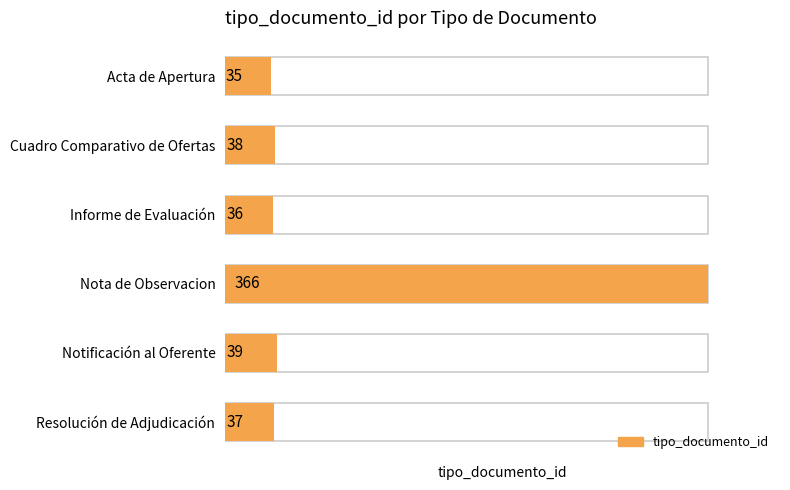

What is the value of the 6th bar from the left?

37